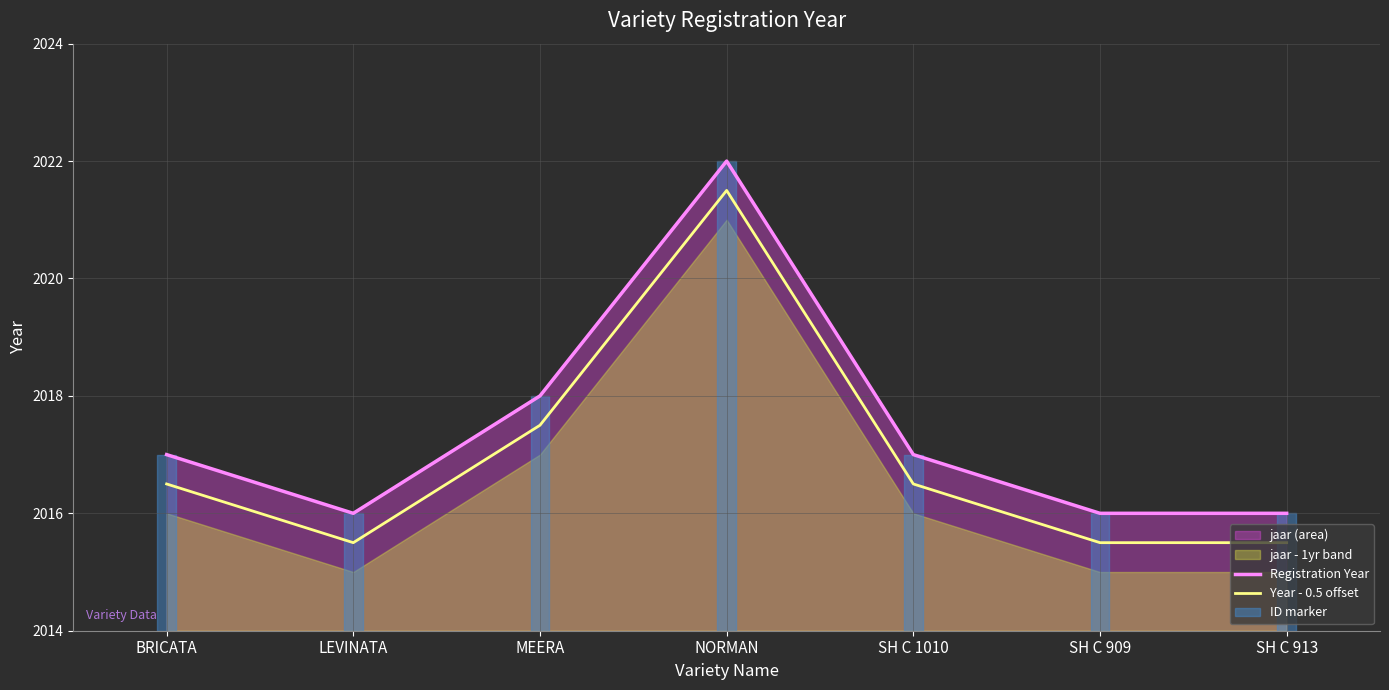

What is the value of the Registration Year point at the 1st from the left?

2017.0